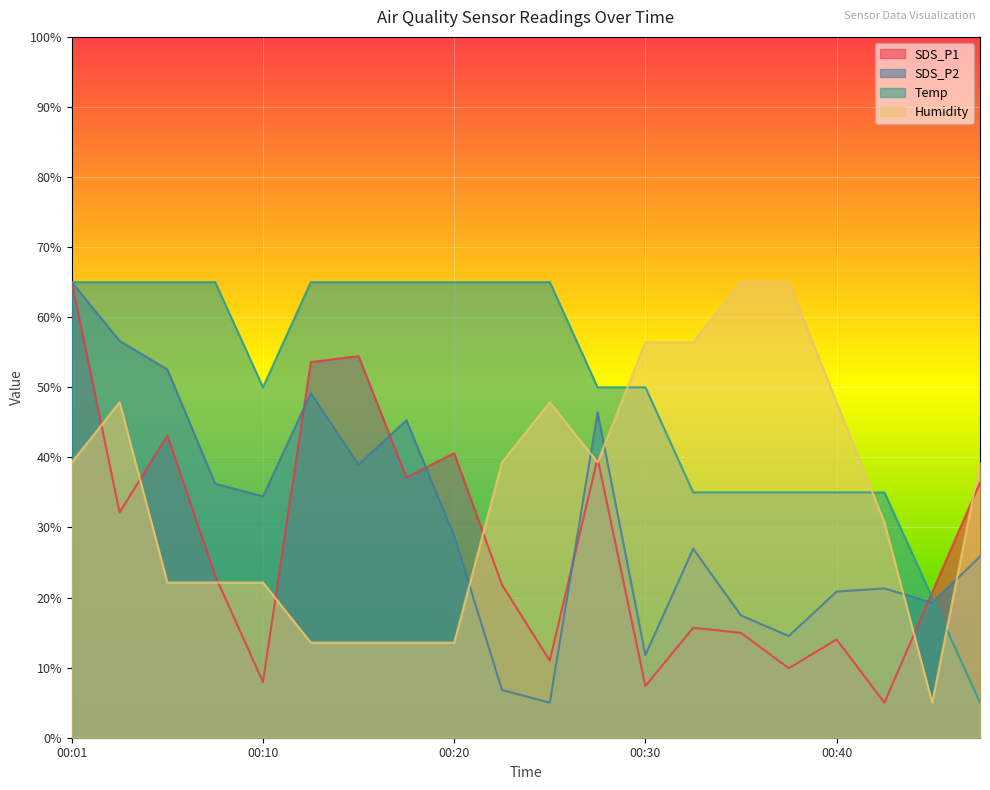

Which series has the largest total across all categories?

Temp